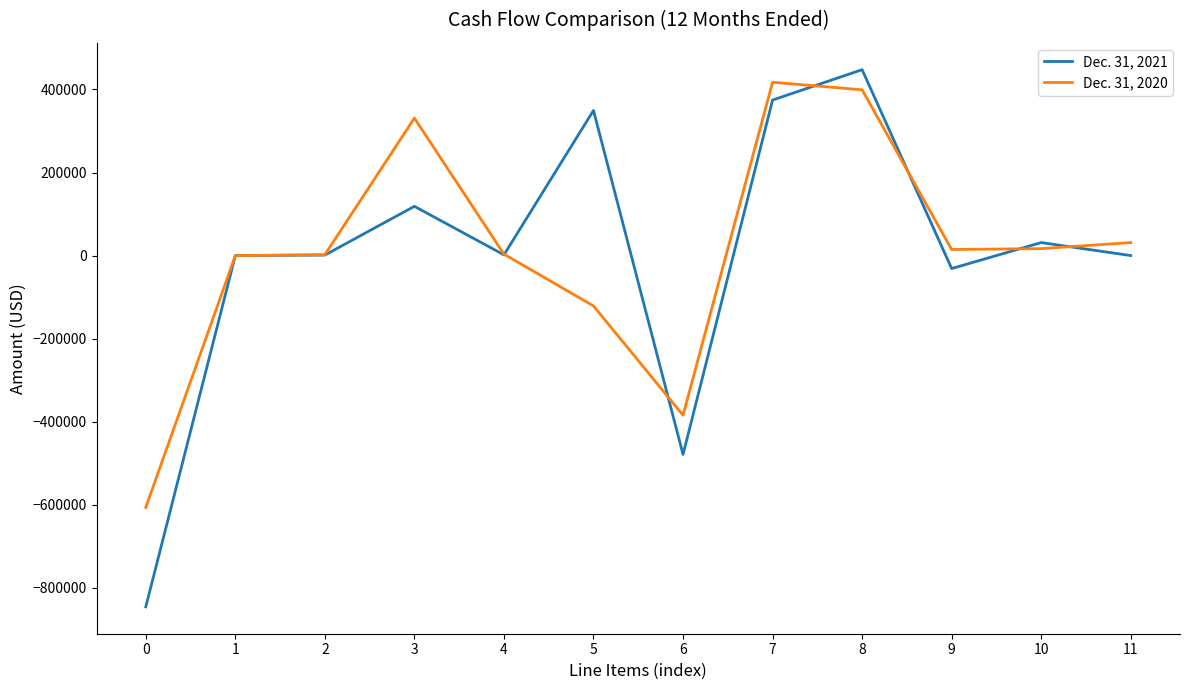

Is the value of Dec. 31, 2020 at 11 greater than the value of Dec. 31, 2021 at 0?

Yes